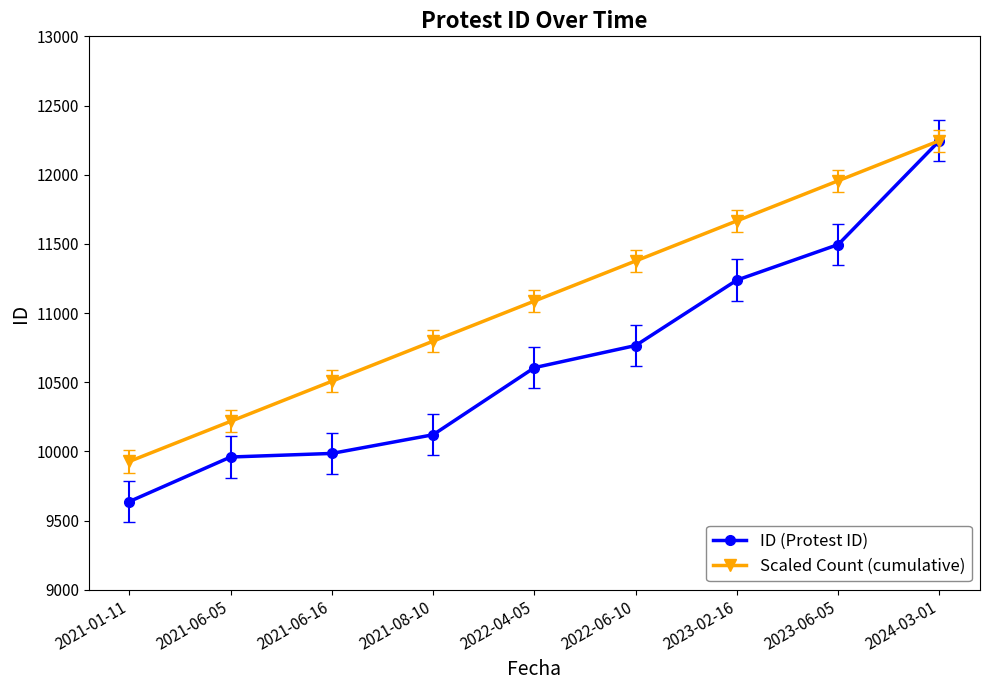

Reading right to left, list all the values displayed in this chart.

ID (Protest ID): 12246.0	11495.0	11238.0	10765.0	10605.0	10120.0	9985.0	9959.0	9637.0
Scaled Count (cumulative): 12246.0	11956.1	11666.2	11376.3	11086.4	10796.6	10506.7	10216.8	9926.9